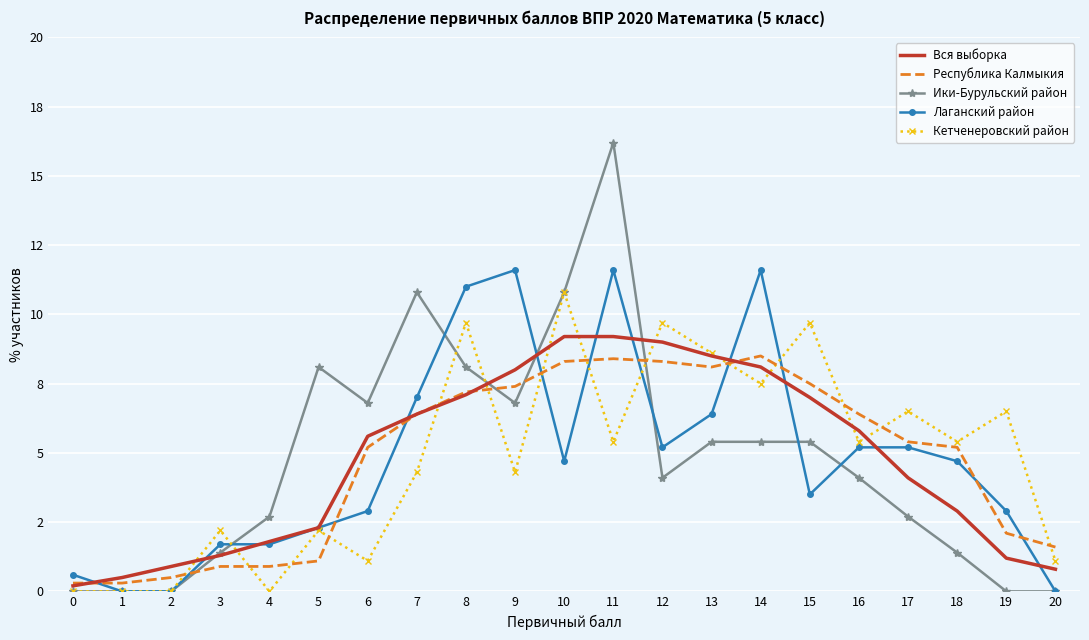

What are all the series names shown in the legend?

Вся выборка, Республика Калмыкия, Ики-Бурульский район, Лаганский район, Кетченеровский район